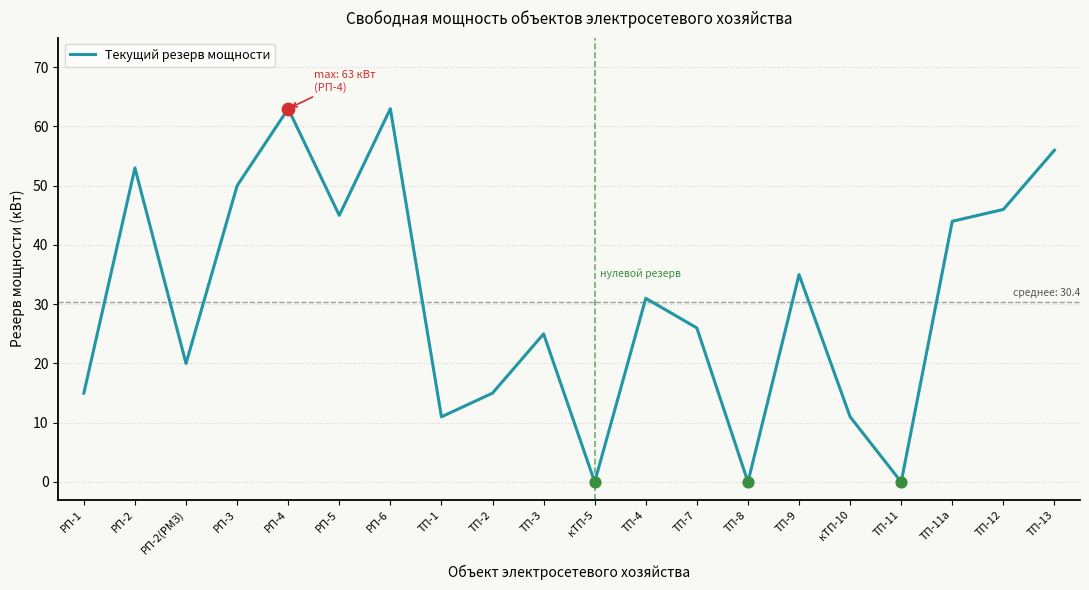

What is the change in value from РП-5 to ТП-3?

-20